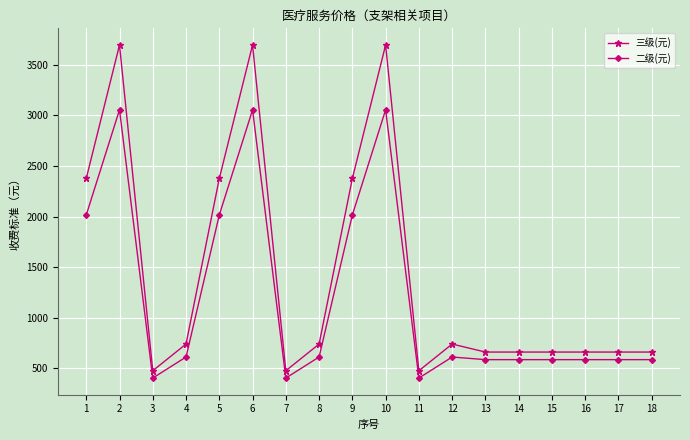

True or false: 二级(元) and 三级(元) cross at least once.

False